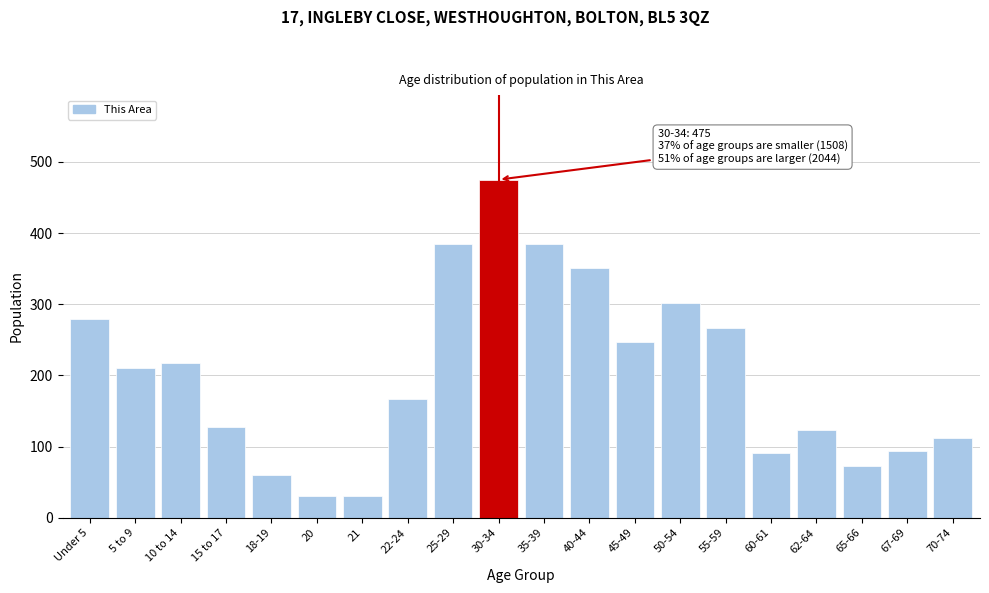

What is the greatest value displayed?

475